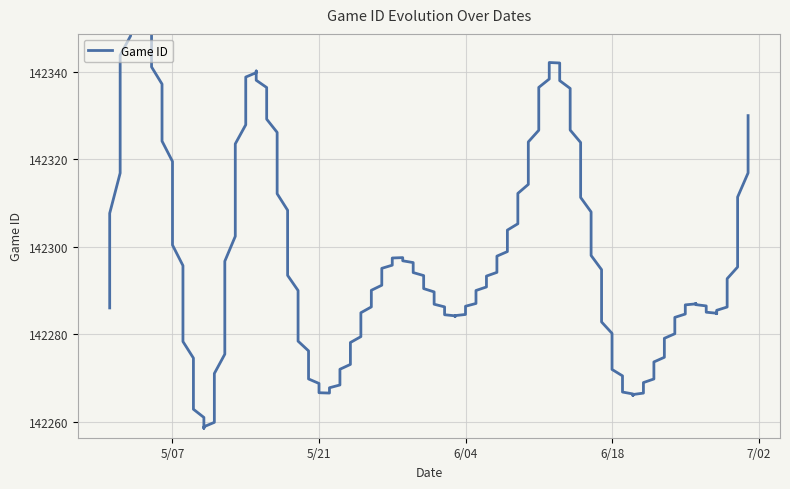

What is the maximum value shown in the chart?

142341